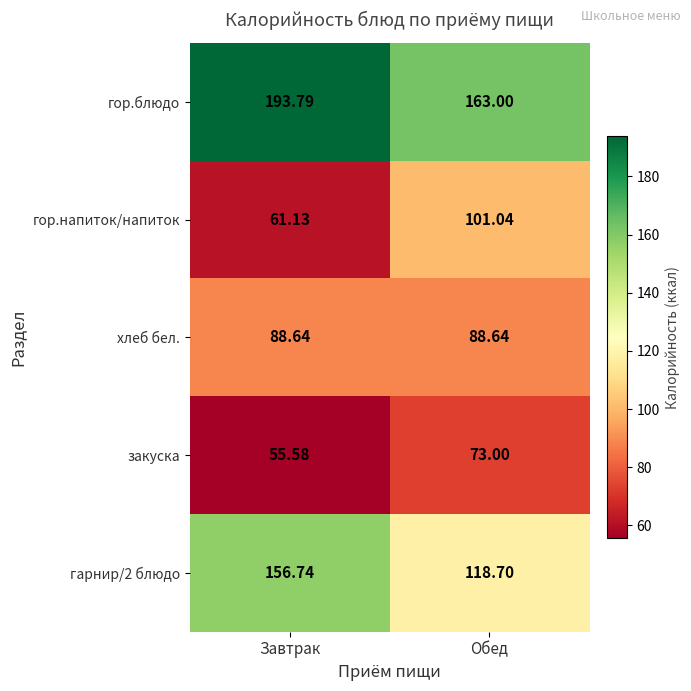

Where does the гор.блюдо series first go above 193?

Завтрак